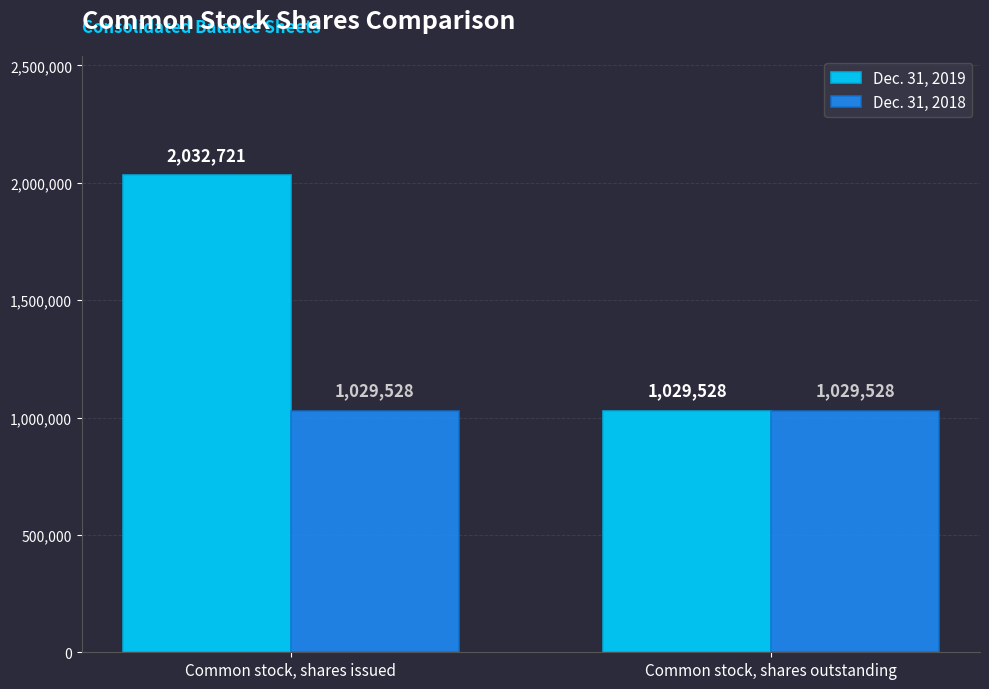

Reading left to right, list all the values displayed in this chart.

Dec. 31, 2019: 2032721	1029528
Dec. 31, 2018: 1029528	1029528